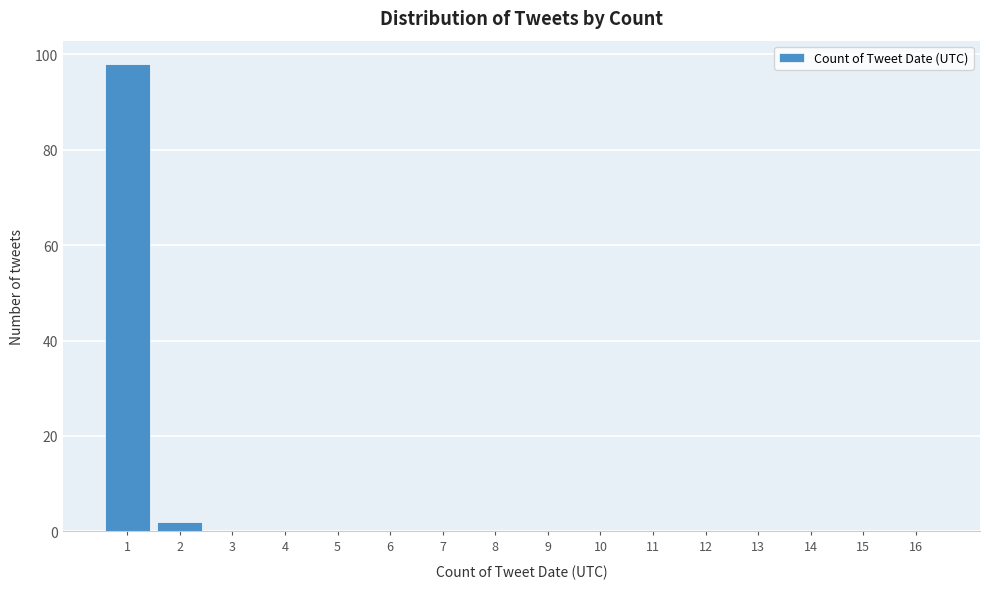

Reading right to left, what are all the values shown in this chart?

16=0	15=0	14=0	13=0	12=0	11=0	10=0	9=0	8=0	7=0	6=0	5=0	4=0	3=0	2=2	1=98